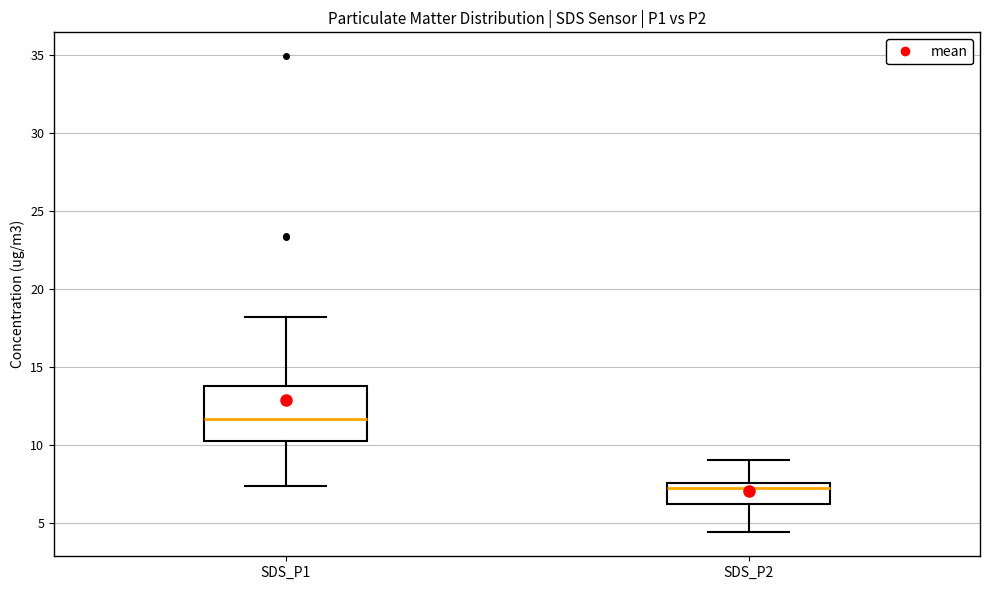

Where is the lower edge of the box for SDS_P2 on the y-axis? The values are not printed on the chart, so give them approximately, as read against the axis.

6.5